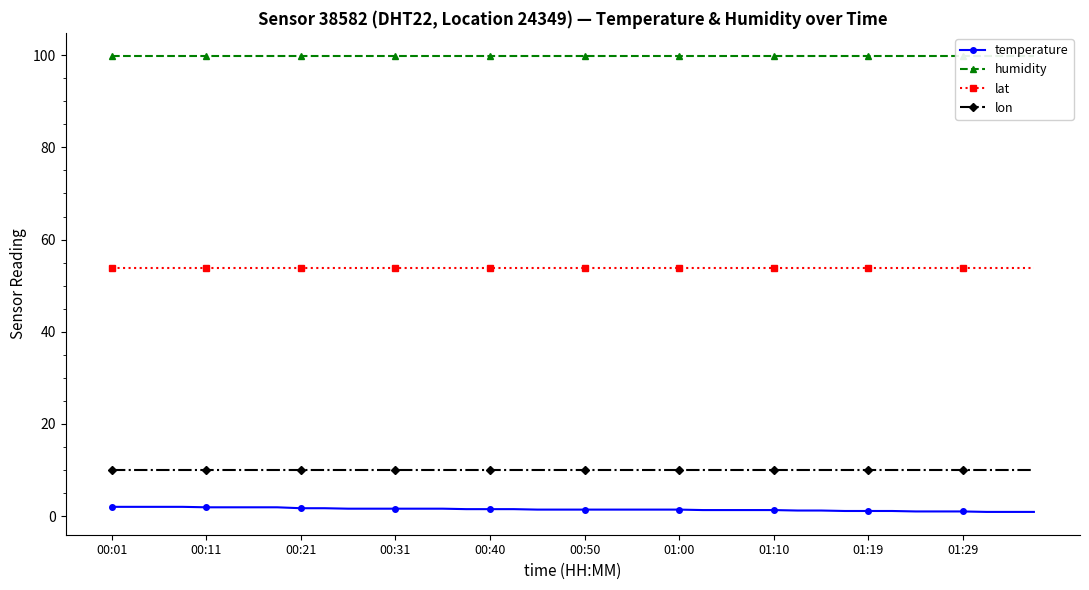

What are all the series names shown in the legend?

temperature, humidity, lat, lon